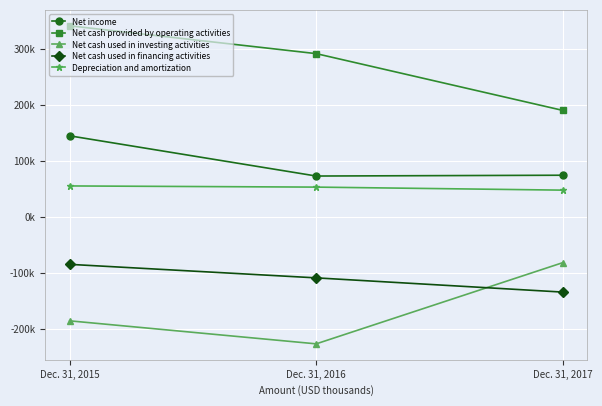

What are all the series names shown in the legend?

Net income, Net cash provided by operating activities, Net cash used in investing activities, Net cash used in financing activities, Depreciation and amortization